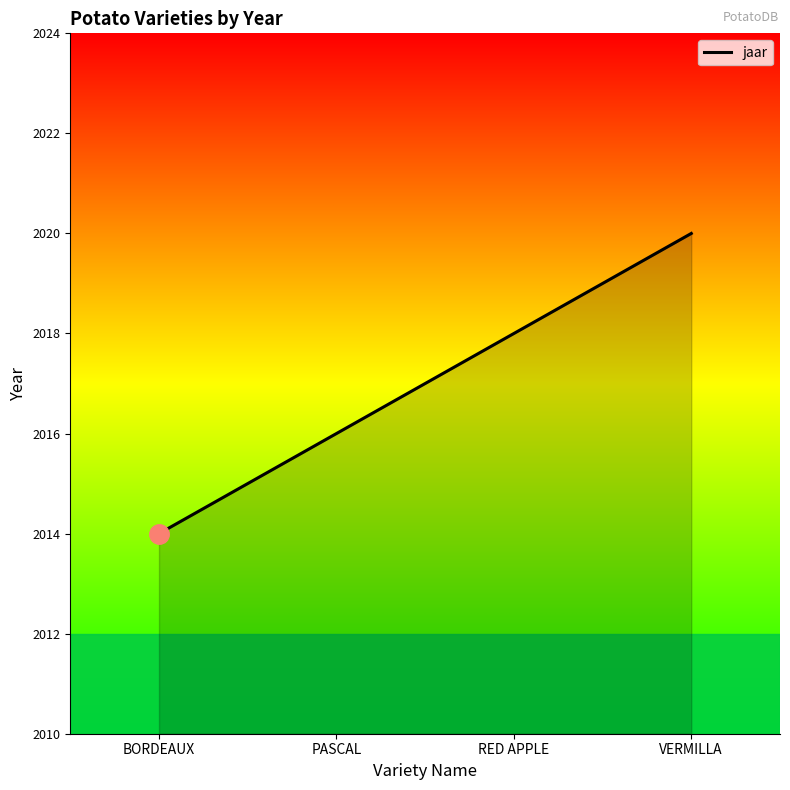

Count the values in the range 2016 to 2020.

3